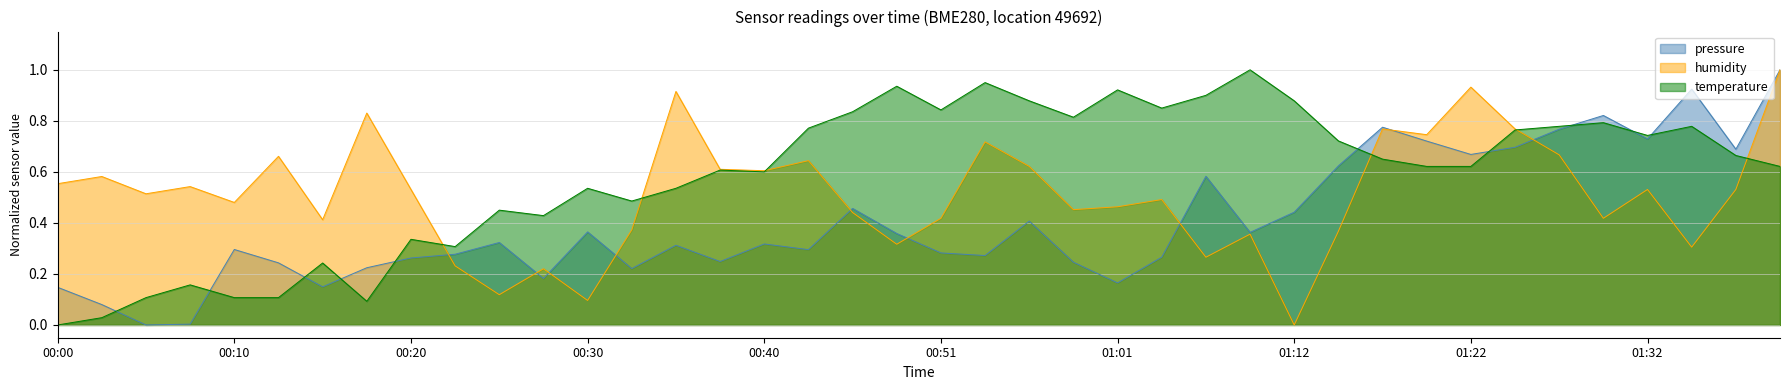

How many distinct data groups are displayed?

3